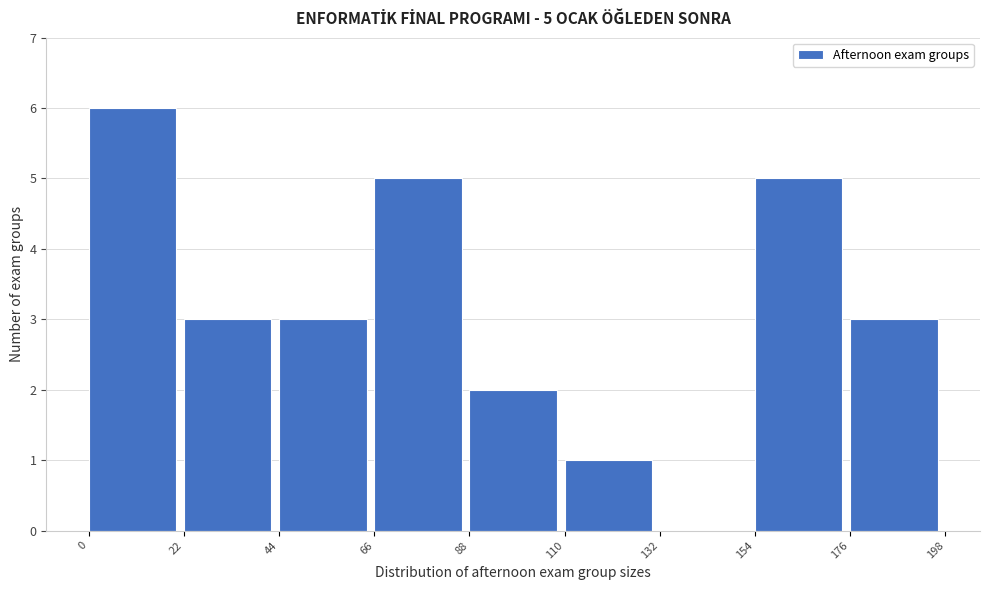

Over which range of the x-axis is the bar tallest?

0 to 22